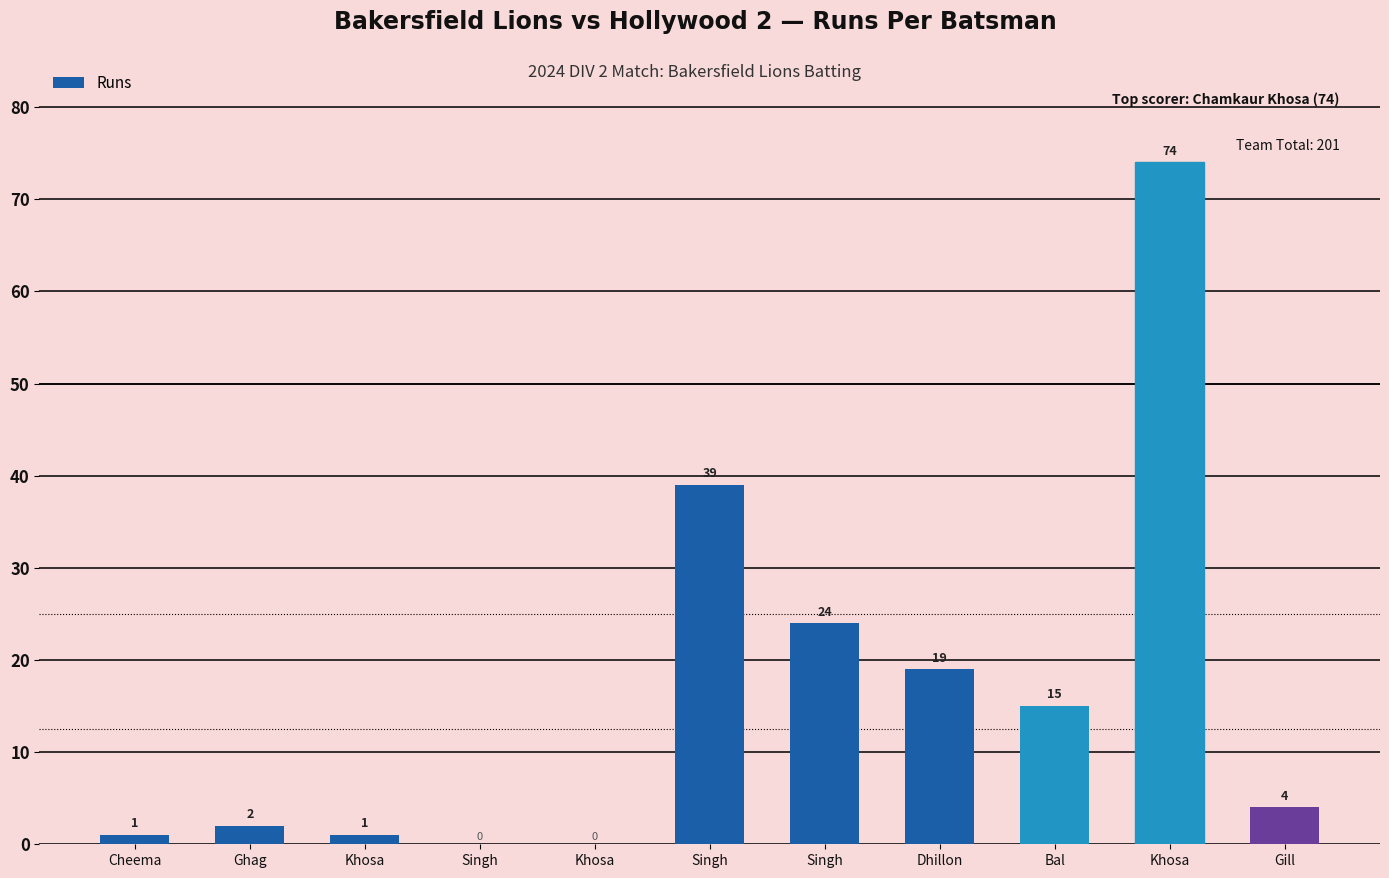

Count the number of data series in this chart.

1